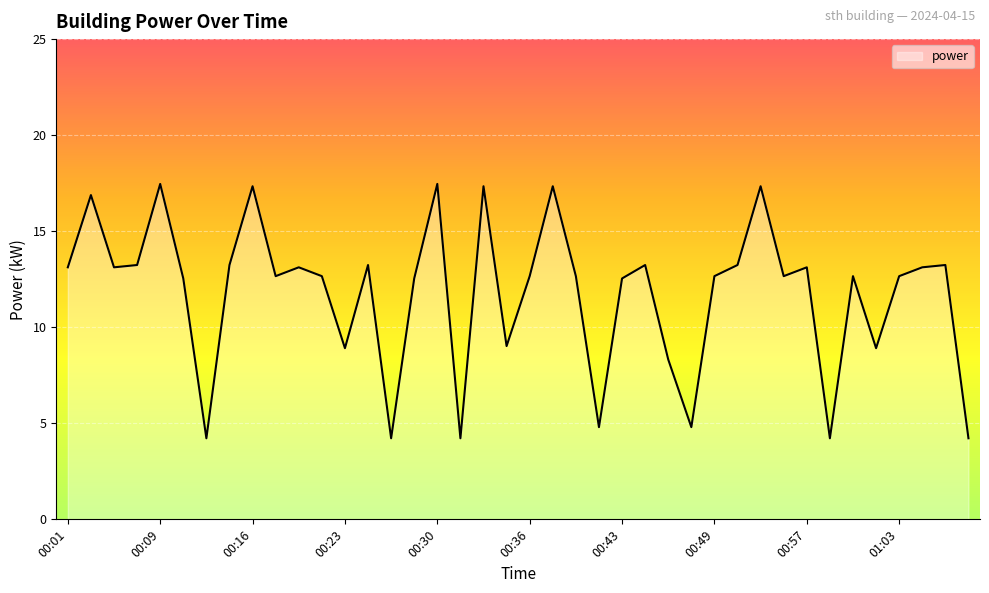

What is the maximum value shown in the chart?

17.5